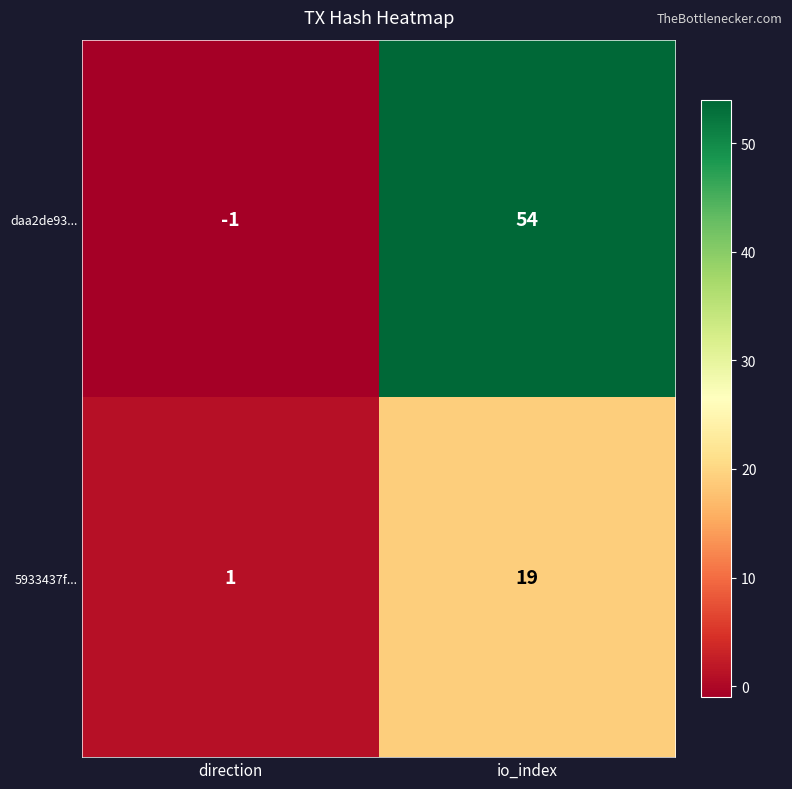

List the series in order of their overall mean, highest first.

daa2de93..., 5933437f...